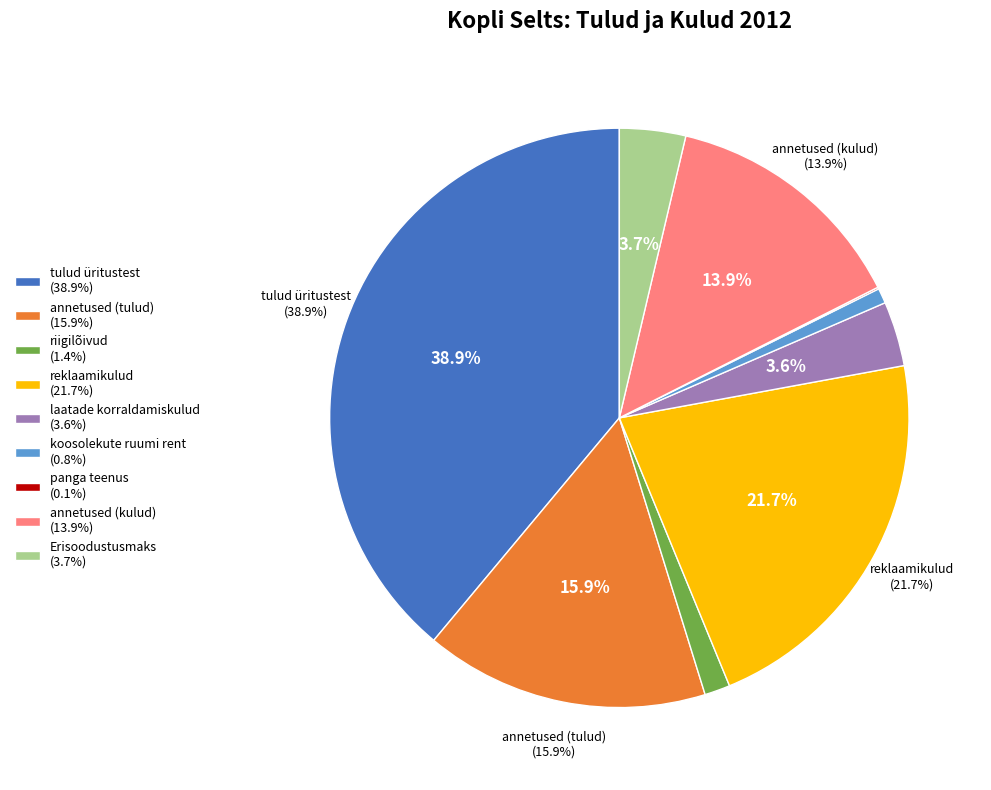

Which category has the smallest portion of the pie?

panga teenus